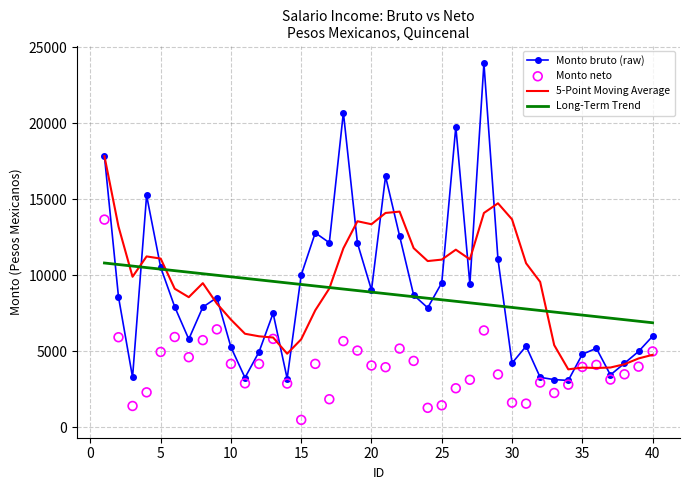

What are all the series names shown in the legend?

Monto bruto (raw), 5-Point Moving Average, Long-Term Trend, Monto neto